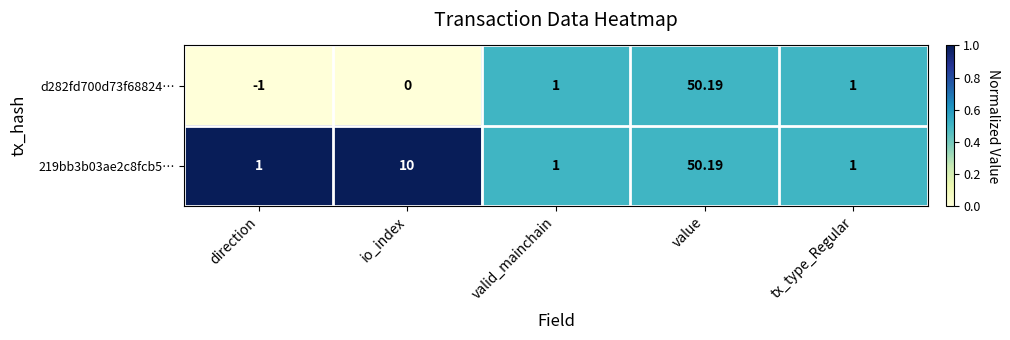

At which category is the sum across all series the highest?

value